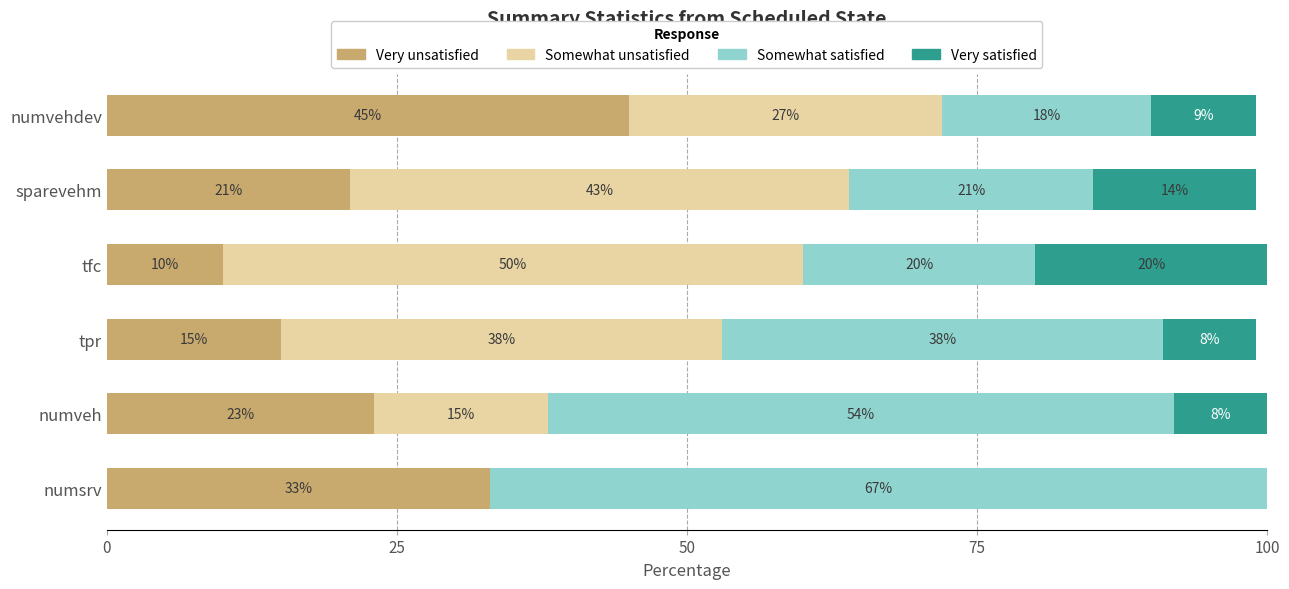

Where is Very unsatisfied nearest to the value 27?

numveh